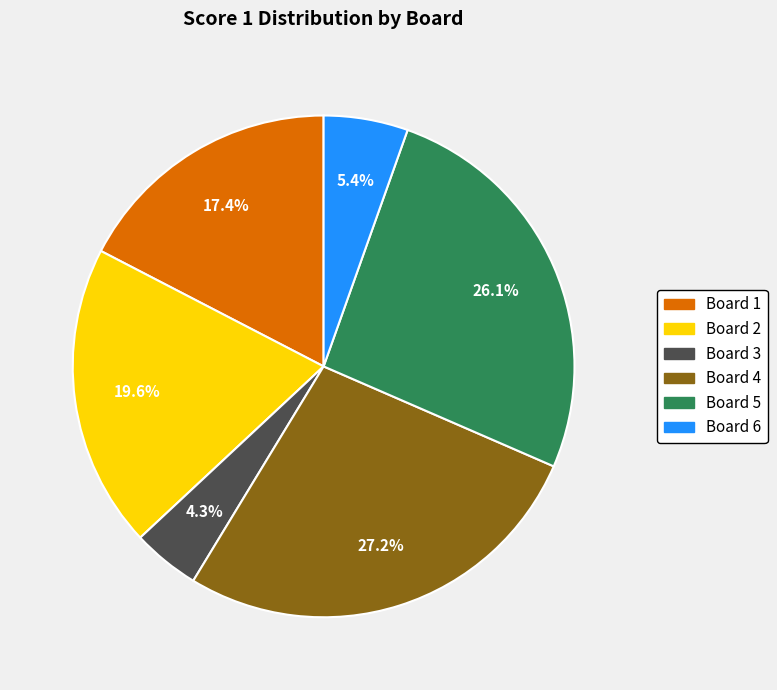

Is it true that Board 3 is 4% of the pie?

True